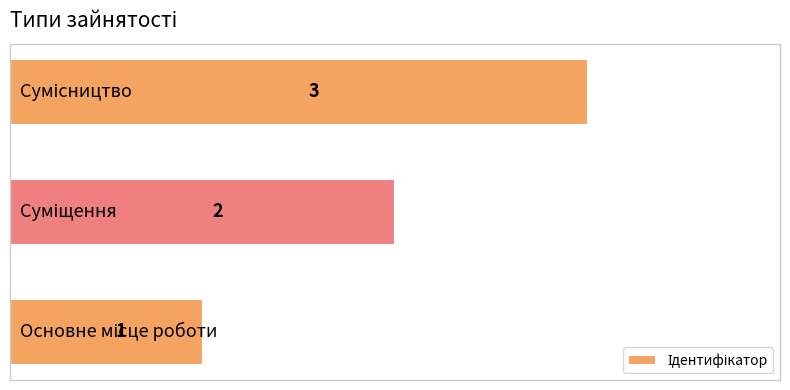

Count the values in the range 1 to 3.

3